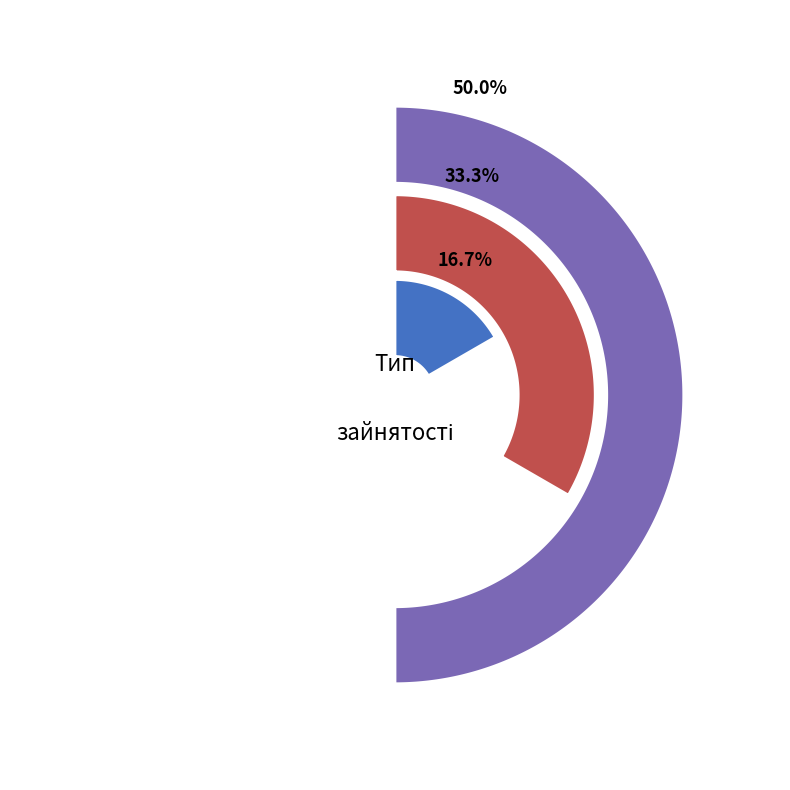

Does Суміщення represent more than half of the total?

No